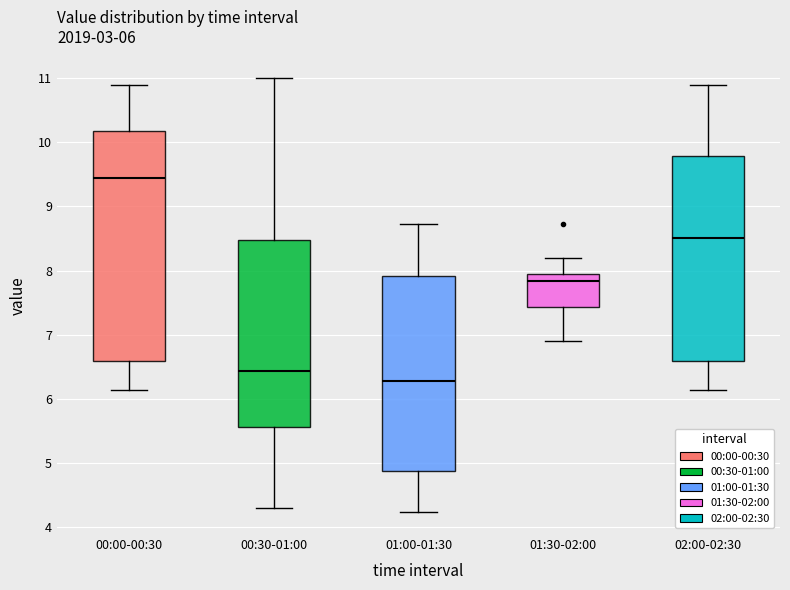

Which box has the lowest median line?

01:00-01:30